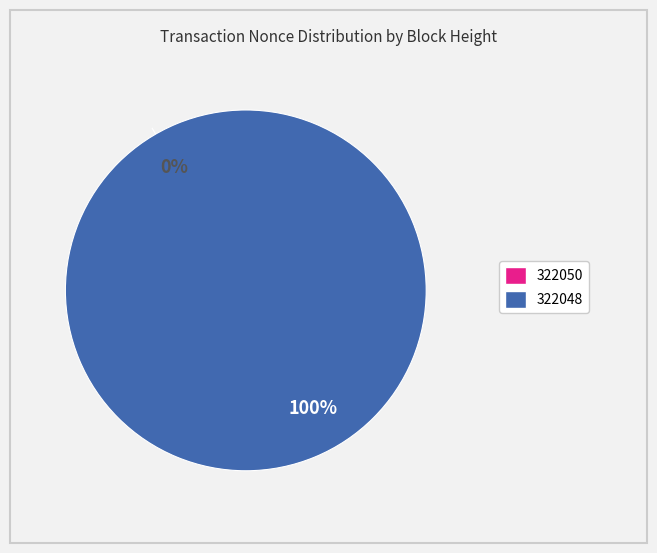

What is the majority slice?

322048